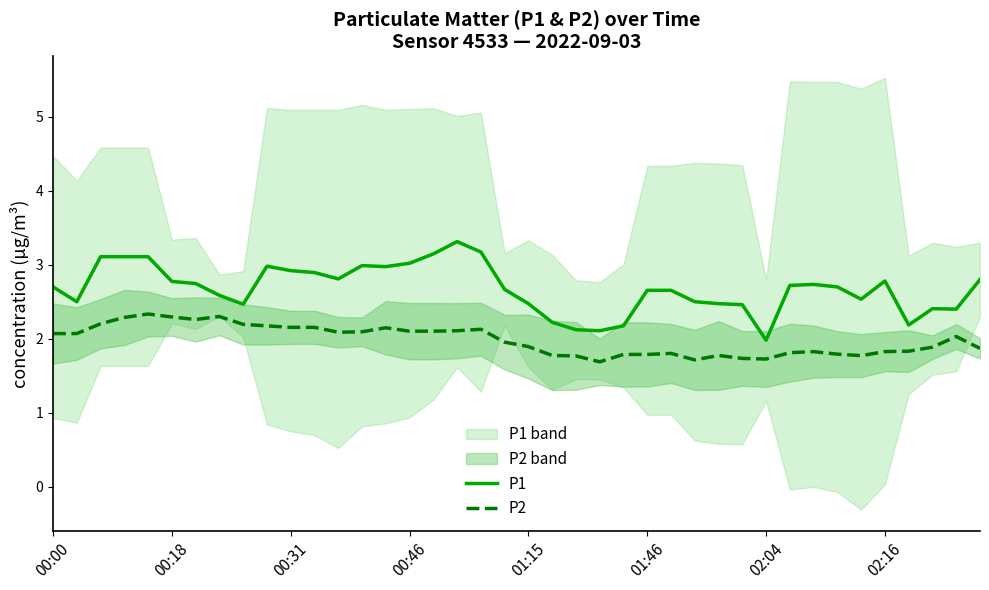

True or false: P2 and P1 intersect in this chart.

False